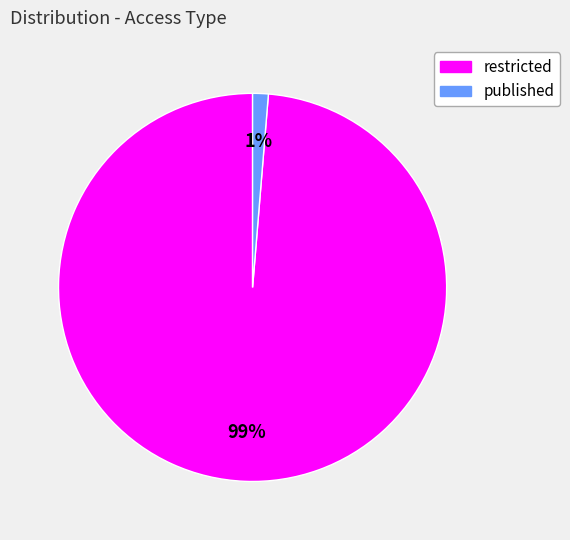

Rank the categories by value from highest to lowest.

restricted, published